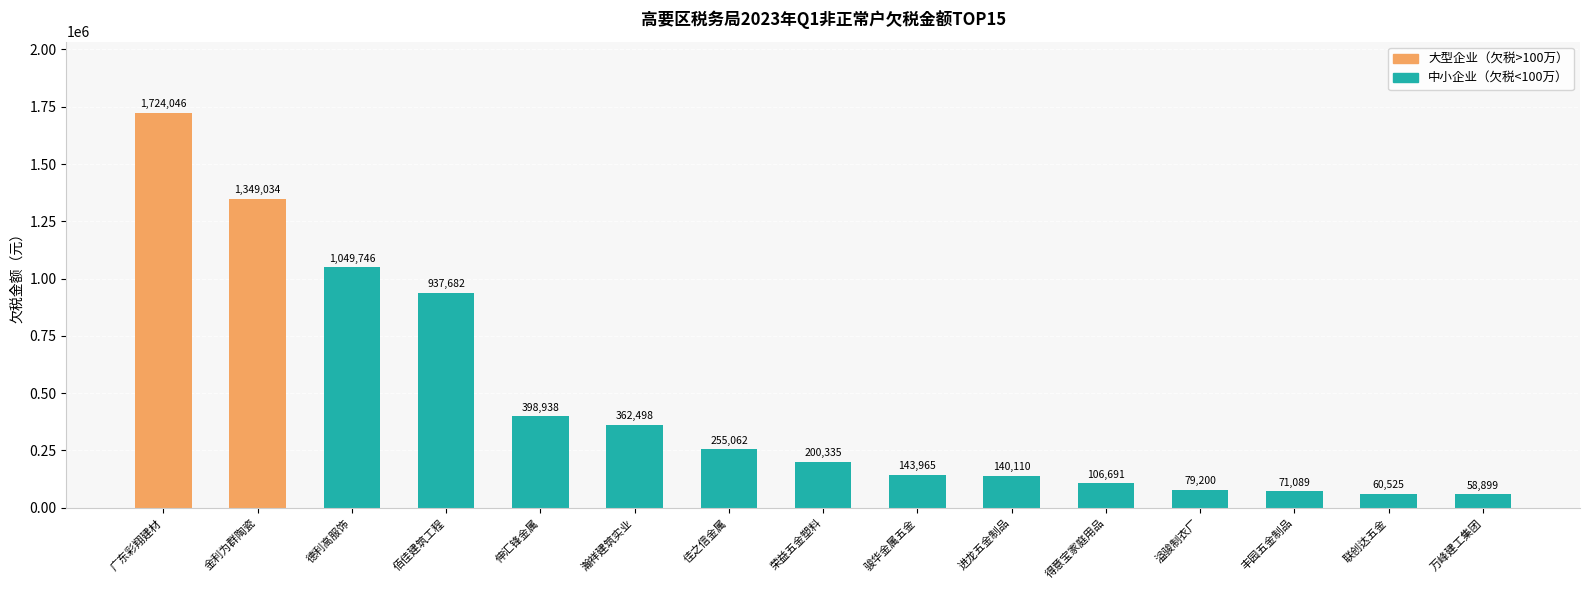

Between 佳之信金属 and 万峰建工集团, which is larger?

佳之信金属